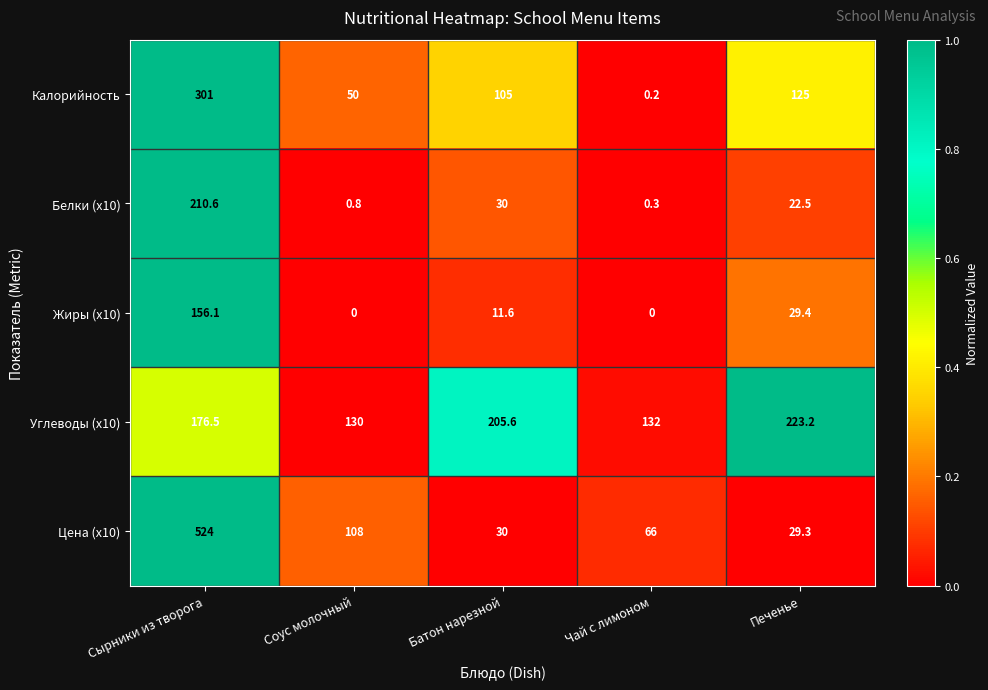

What is the total value across all series at Печенье?

429.4